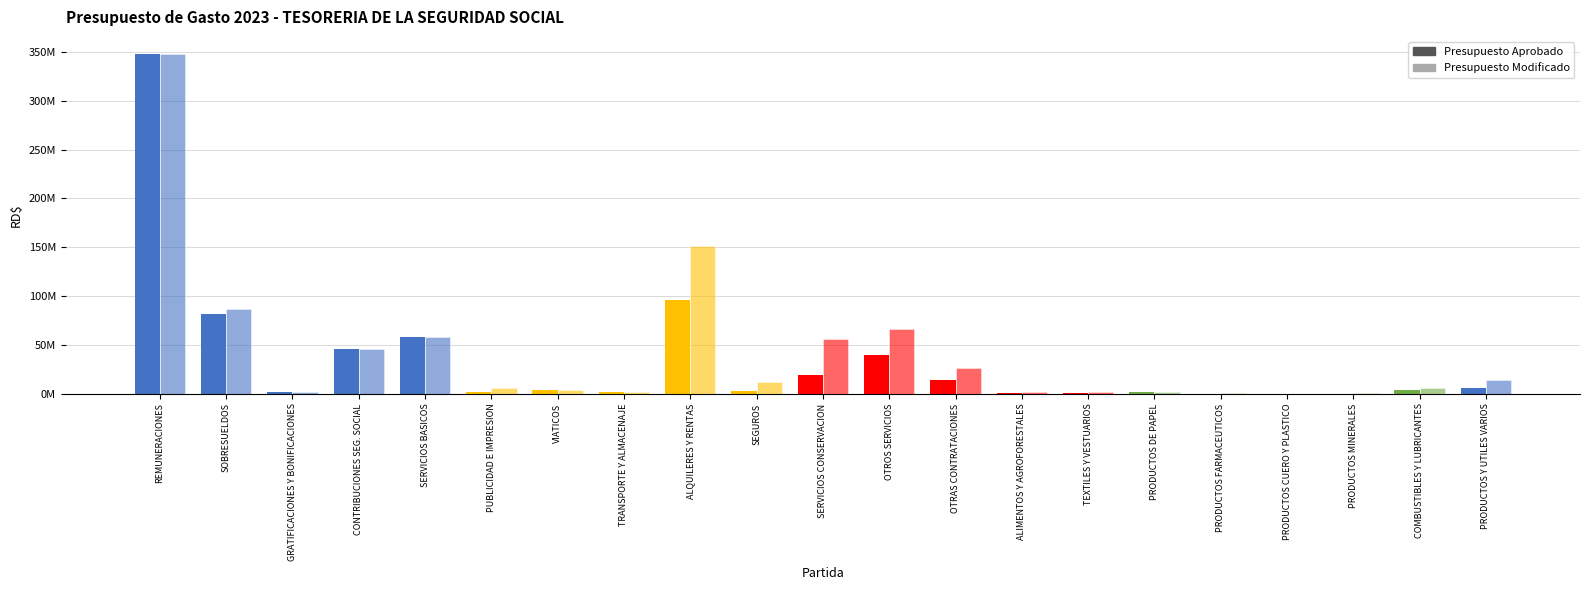

Are the bars grouped side by side (vs. stacked)?

Yes